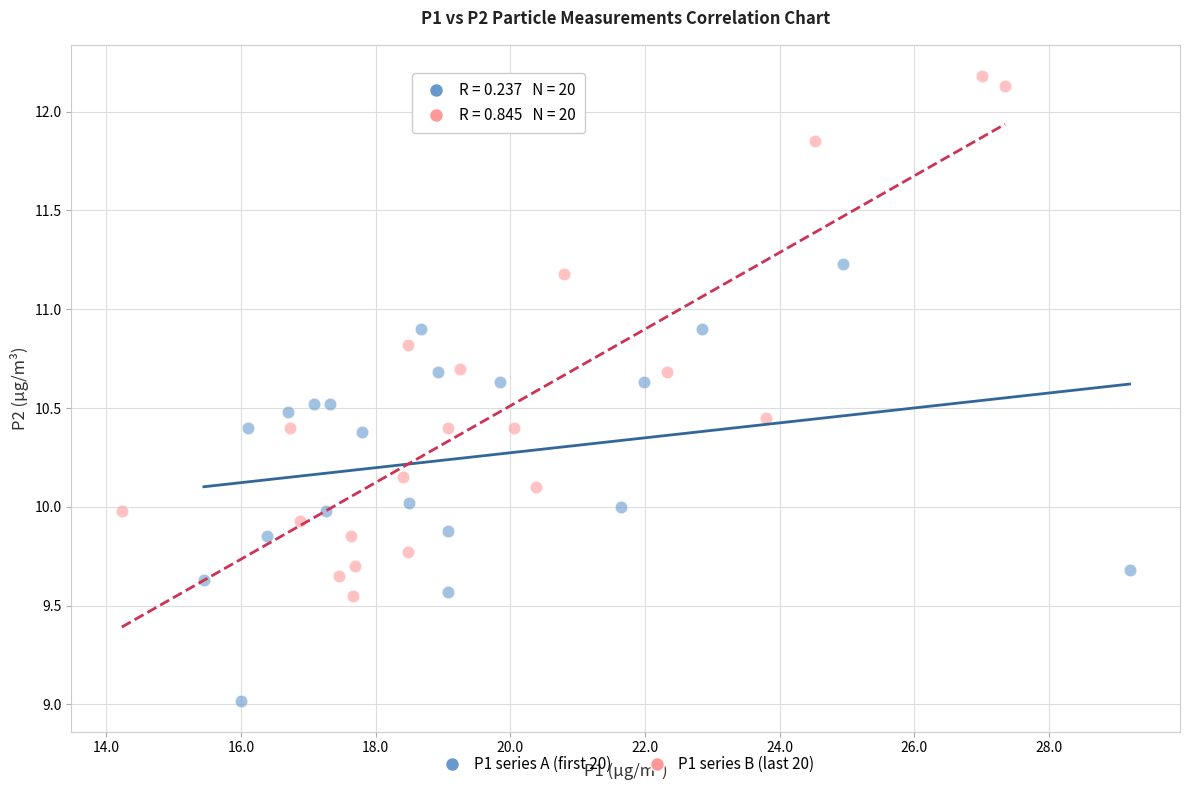

Which series contains the highest Y value?

P1 series B (last 20)